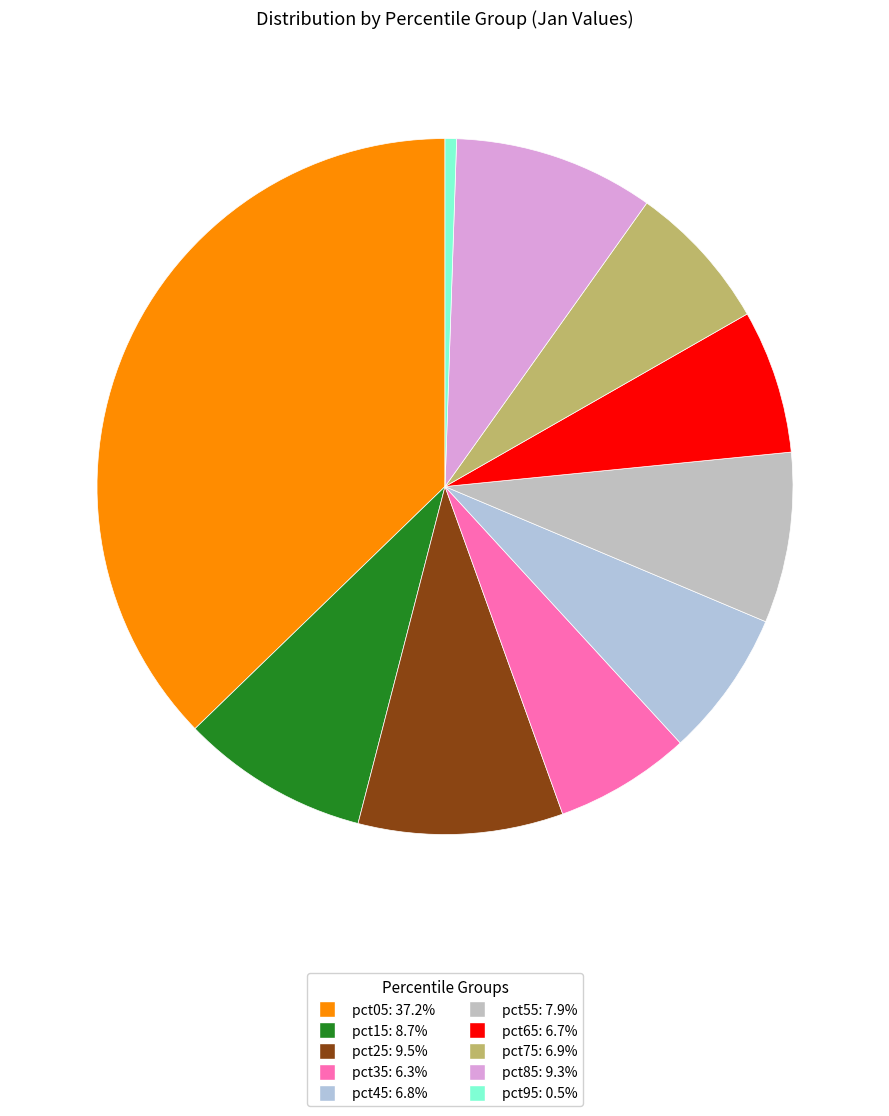

How many slices are in this pie chart?

10